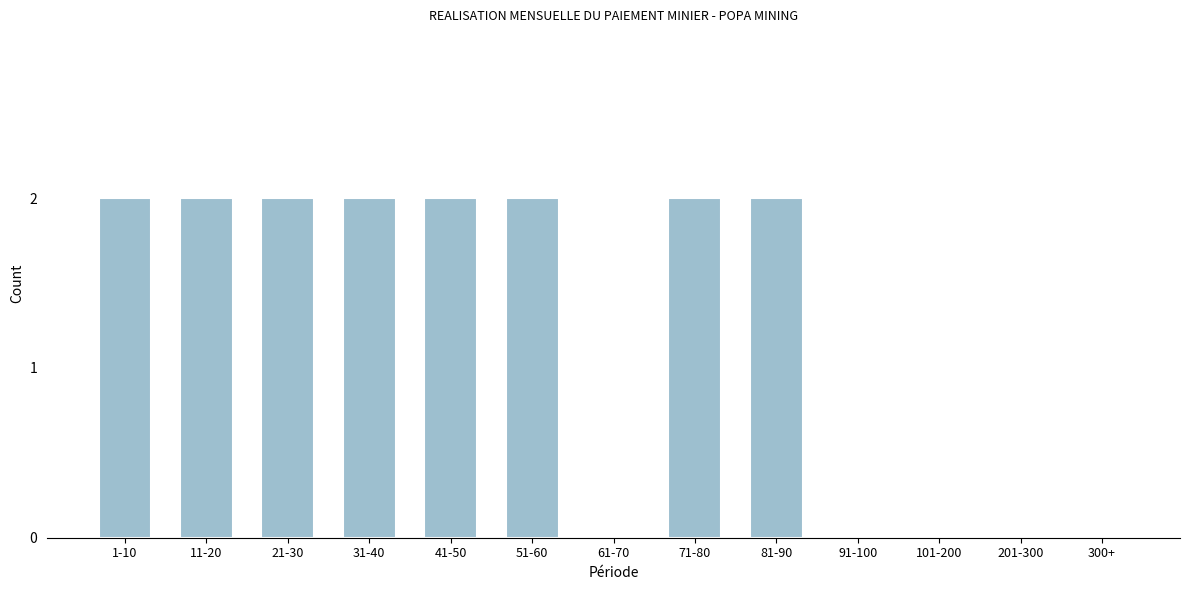

Reading left to right, list all the values displayed in this chart.

1-10=2	11-20=2	21-30=2	31-40=2	41-50=2	51-60=2	61-70=0	71-80=2	81-90=2	91-100=0	101-200=0	201-300=0	300+=0